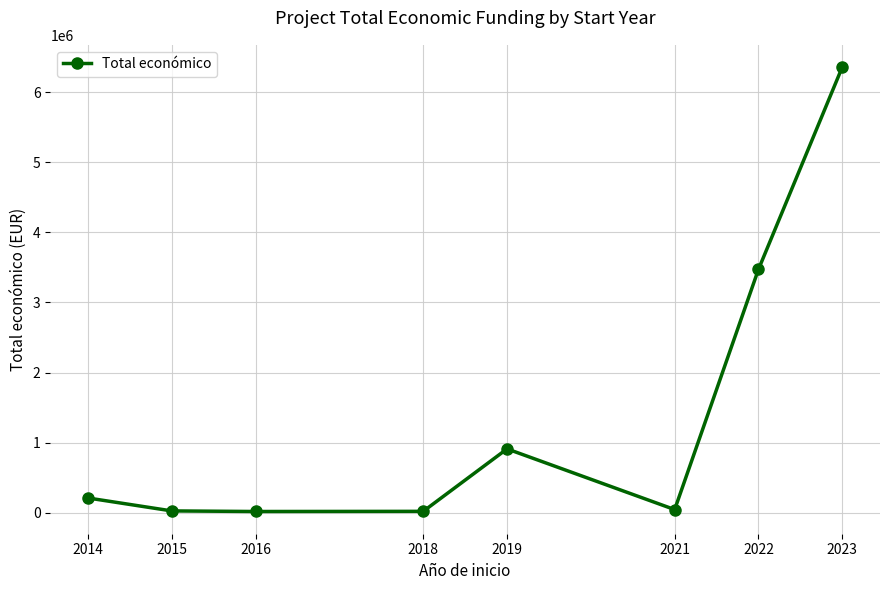

Read the value at 2021, to the nearest 50.

45600